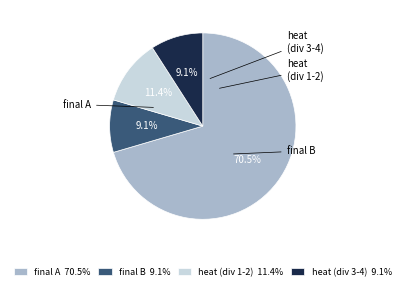

What is the ratio of the value at final A 70.5% to the value at heat (div 1-2) 11.4%?

6.2